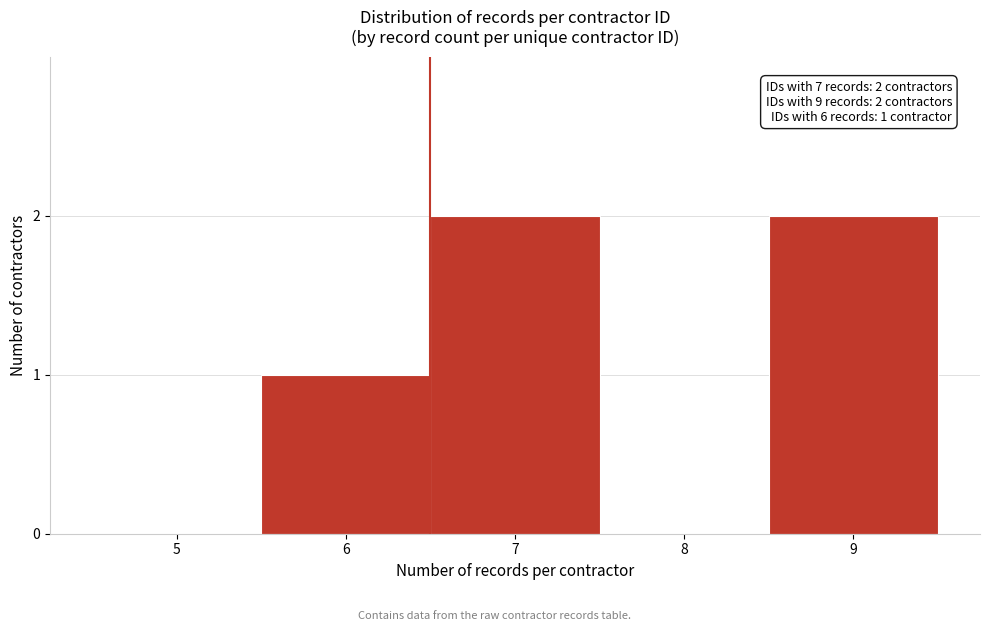

Reading left to right, extract all data points from this chart.

5=0	6=1	7=2	8=0	9=2